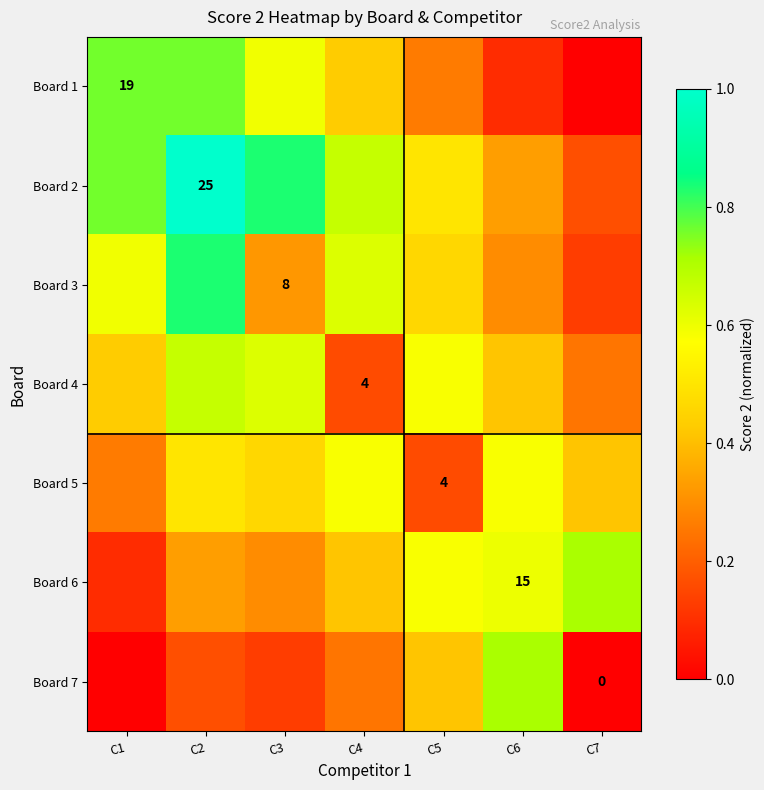

What is the spread (max minus min) of values at C4?

0.5